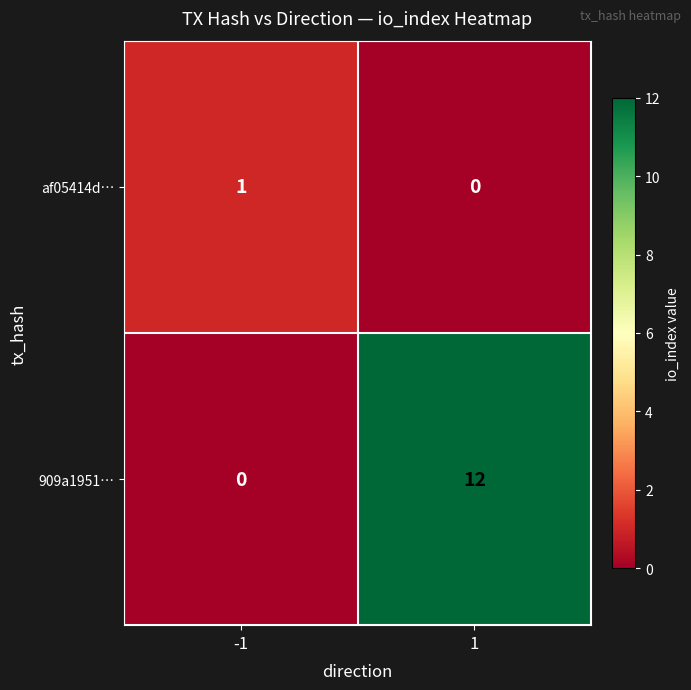

List the series in order of their overall mean, highest first.

909a1951…, af05414d…